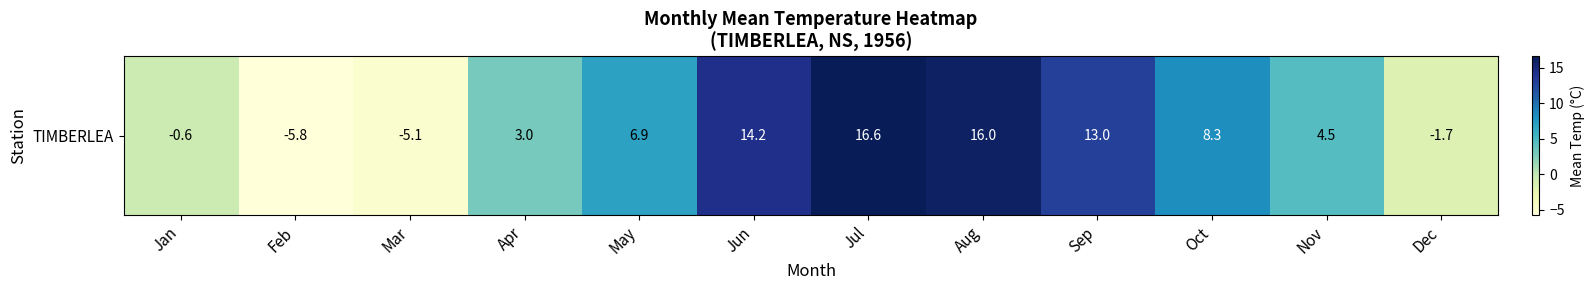

Is it true that the value at Feb is -9.0?

False